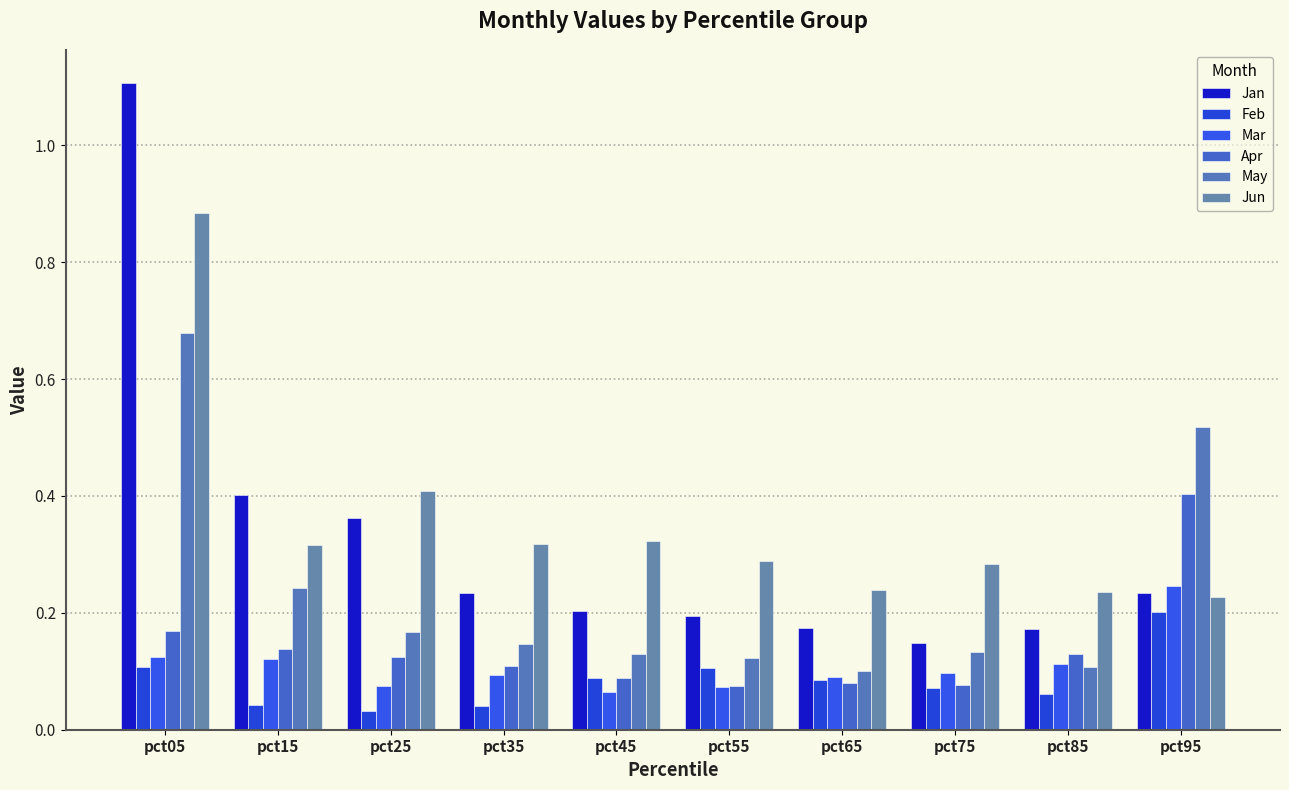

What is the value of the Jun bar at the 3rd from the left?

0.4